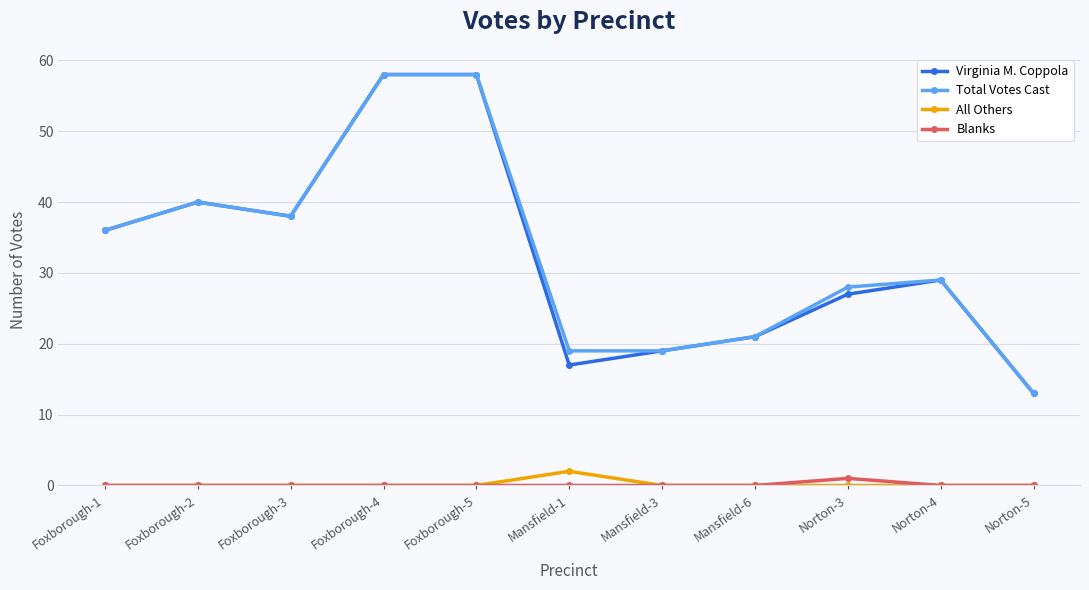

What is the total value across all series at Foxborough-4?

116